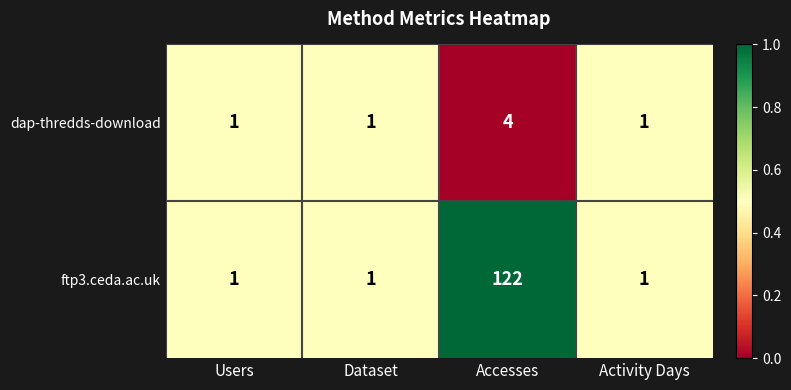

Which series has the largest total across all categories?

ftp3.ceda.ac.uk